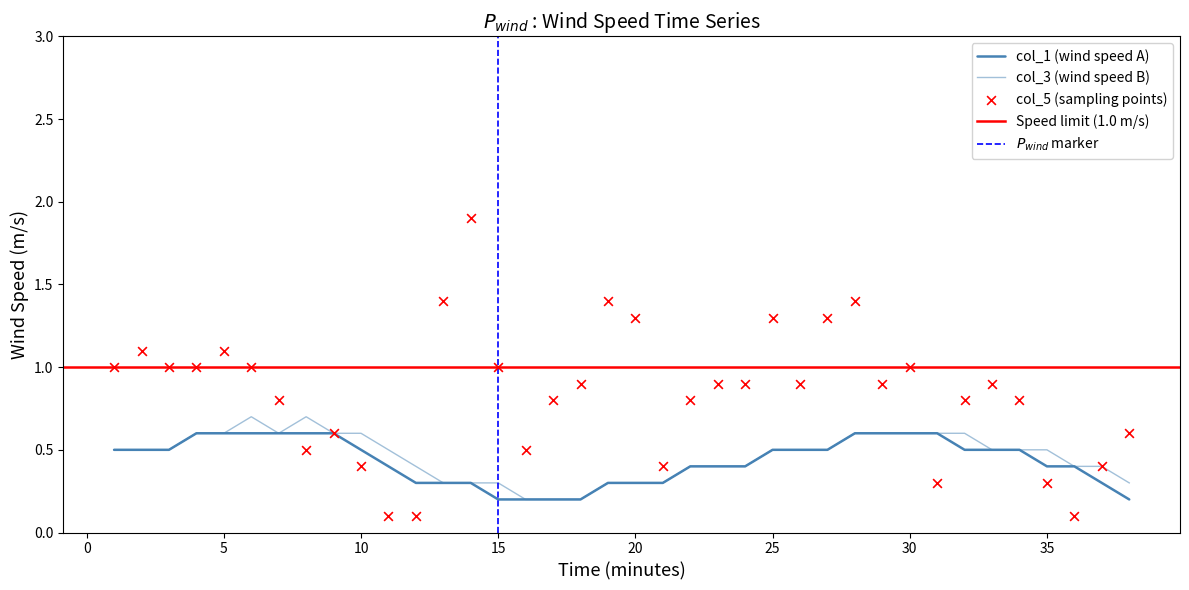

What is the total value across all series at 17?

1.2